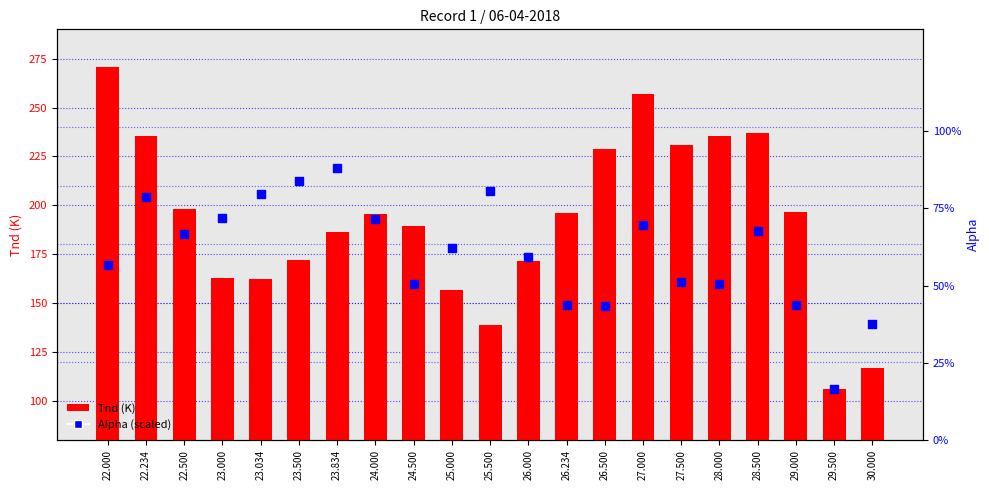

At how many categories does at least one series exceed 219?

7